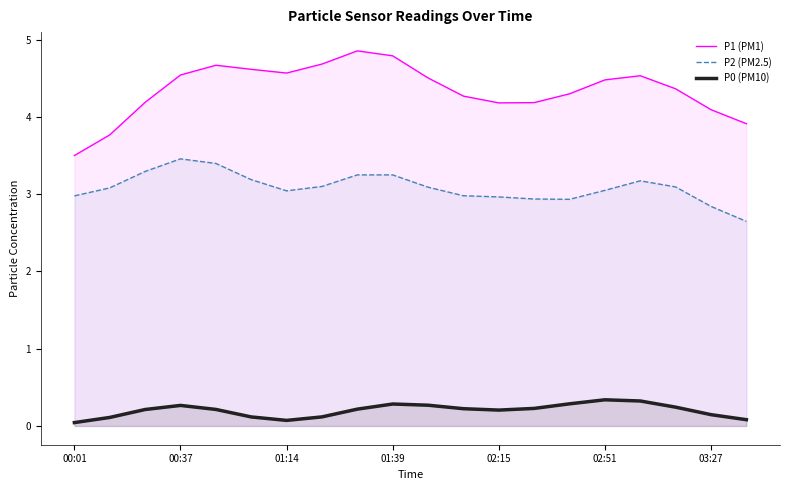

What is the difference between the maximum and minimum values in the P2 (PM2.5) series?

0.8